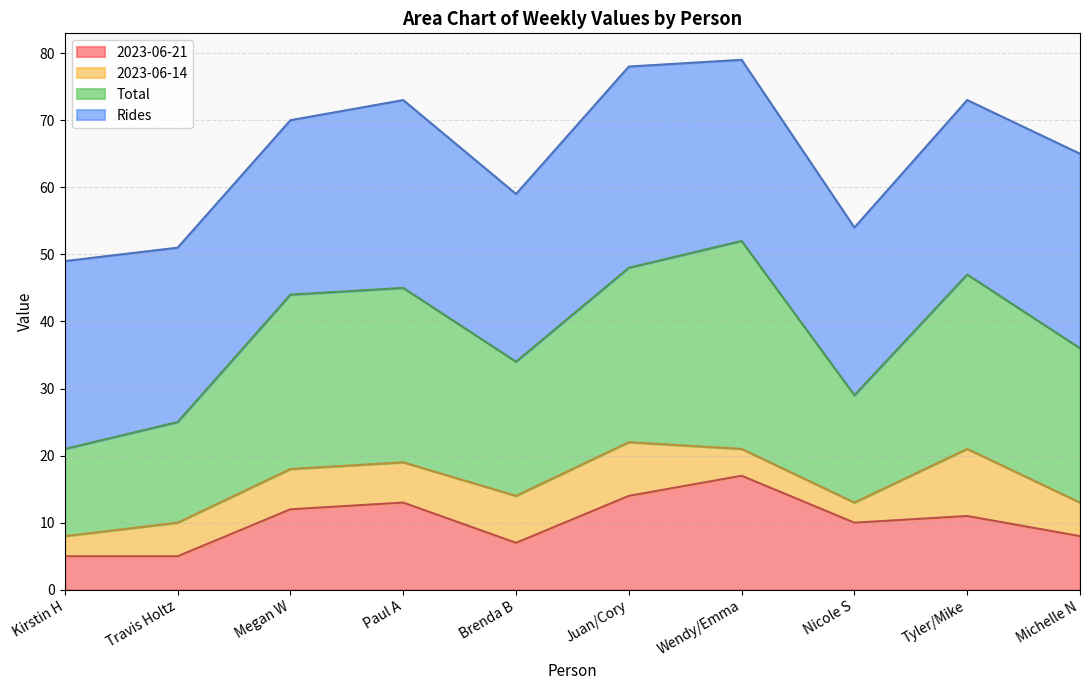

The Total series shows 61 at Michelle N. True or false?

False